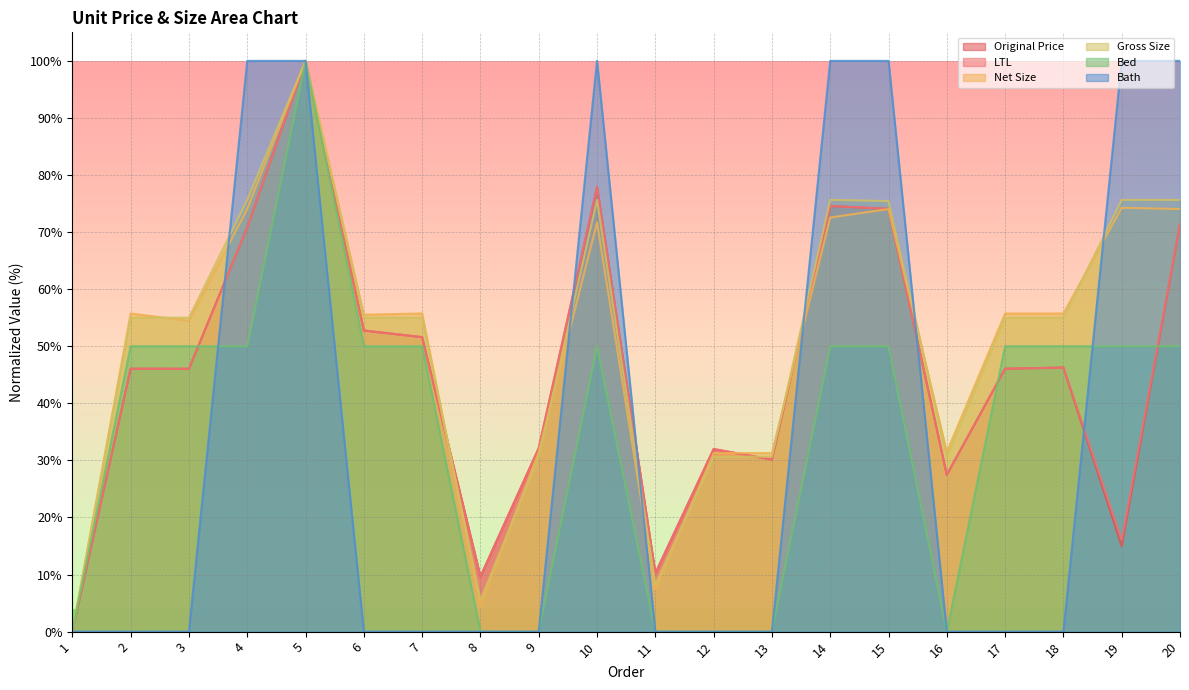

Is it true that Net Size equals 31.3 at 12?

True